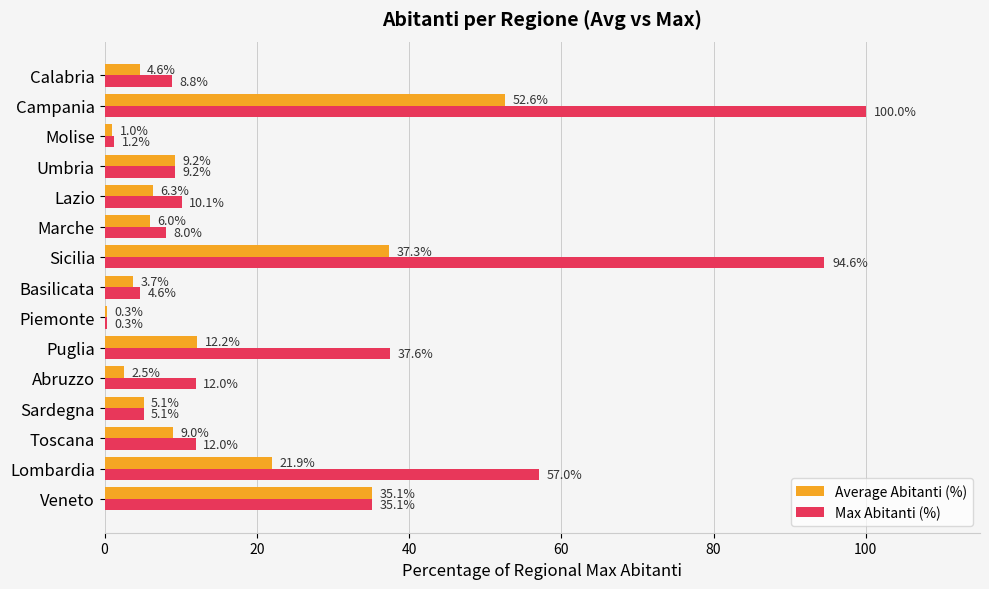

What is the sum of all Max Abitanti (%) values?

395.6